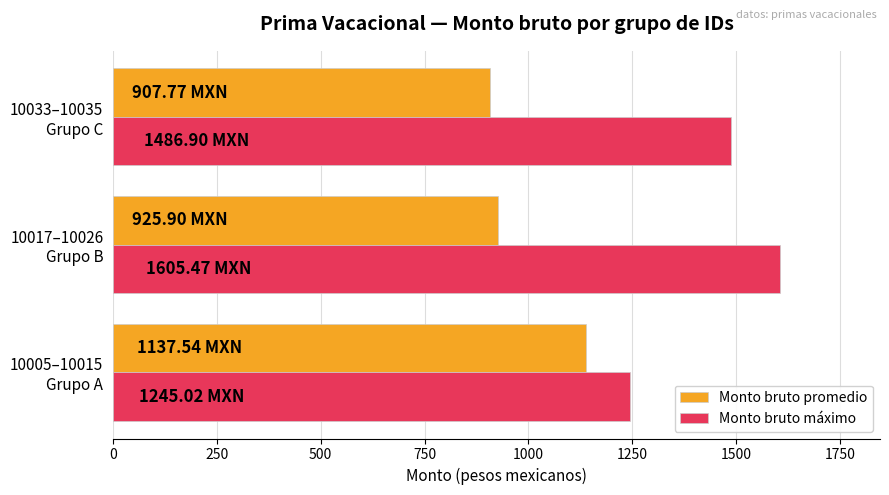

What is the average value of the Monto bruto promedio series?

990.4